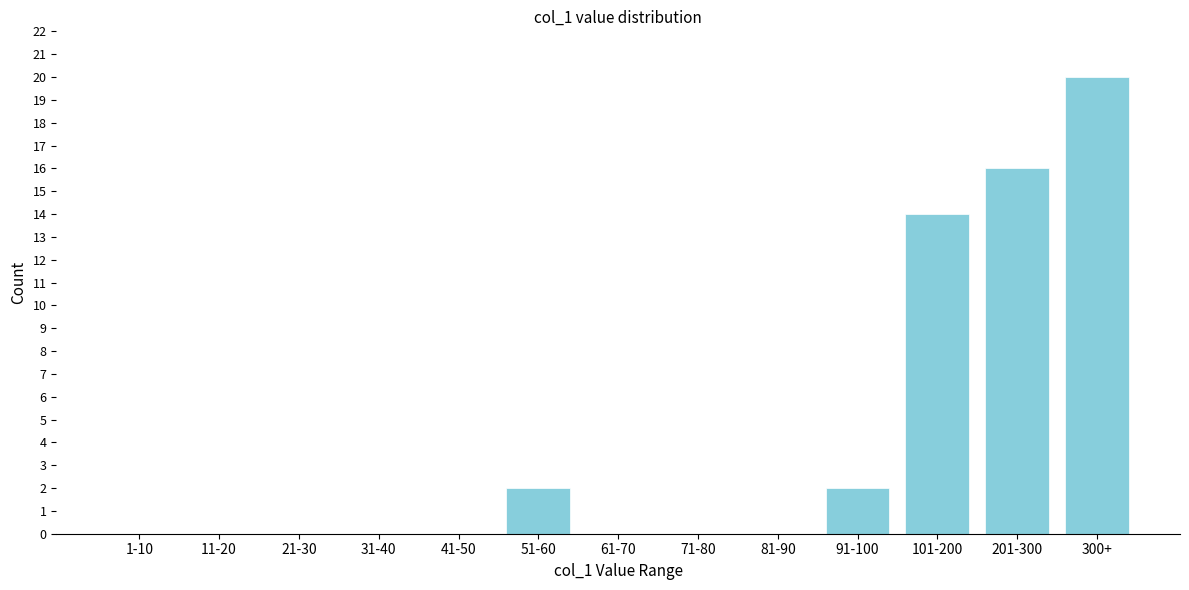

Reading left to right, extract all data points from this chart.

1-10=0	11-20=0	21-30=0	31-40=0	41-50=0	51-60=2	61-70=0	71-80=0	81-90=0	91-100=2	101-200=14	201-300=16	300+=20